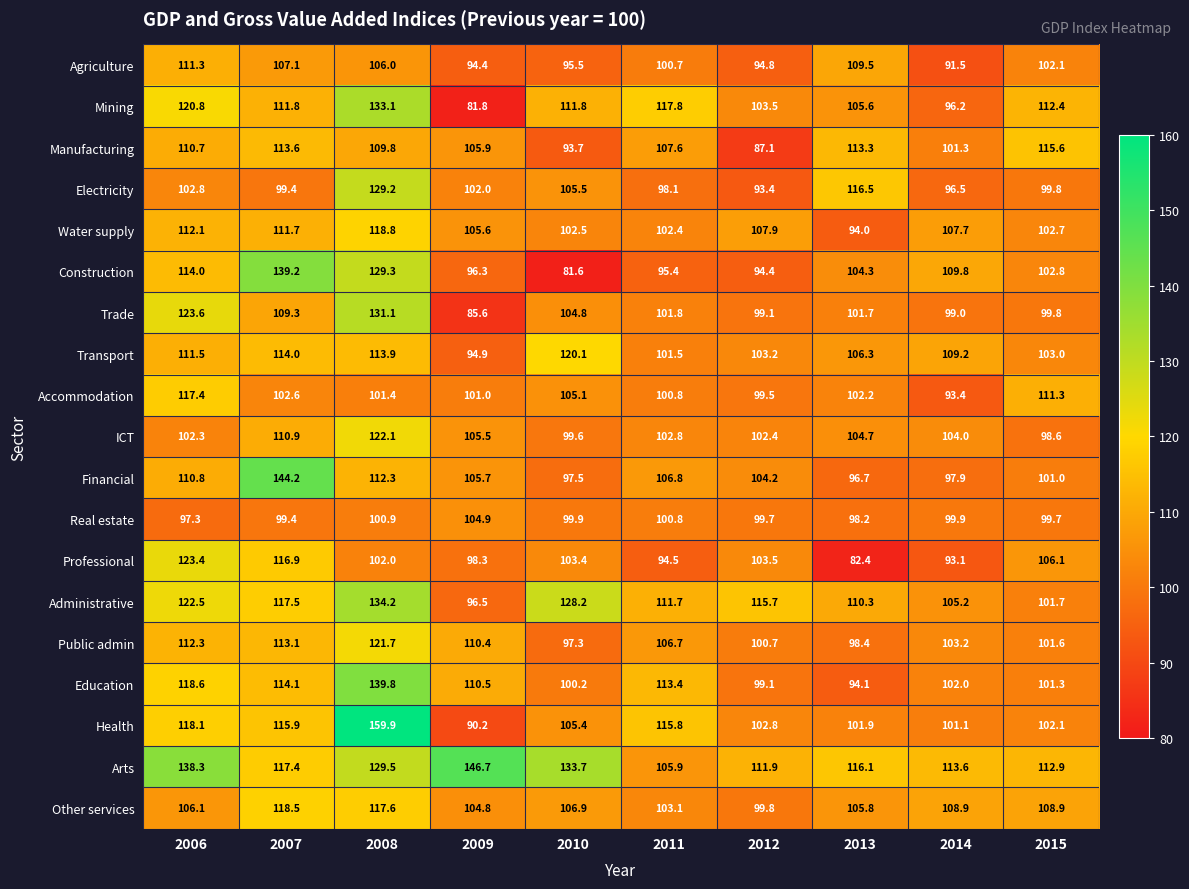

What is the sum of all Construction values?

1067.1